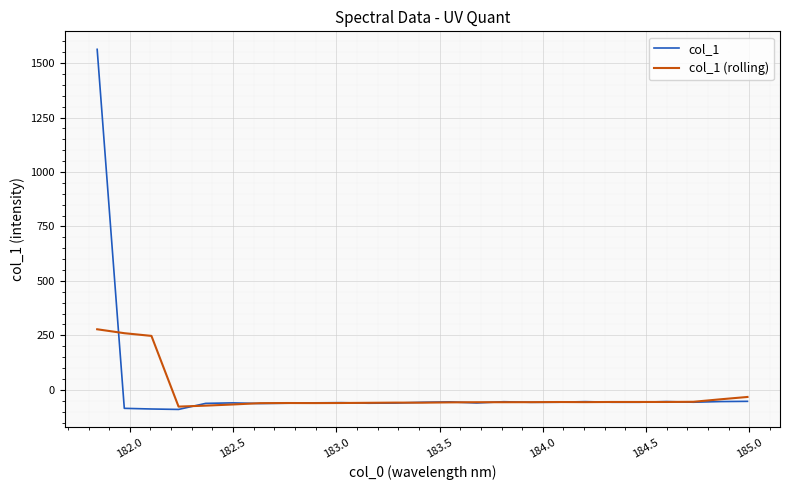

Rank the series by their maximum value, from lowest to highest.

col_1 (rolling), col_1